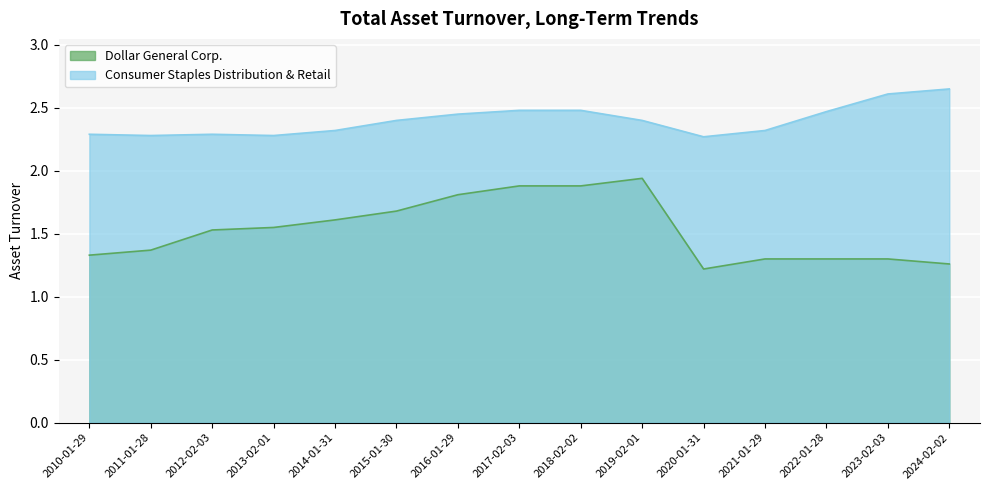

The value of Consumer Staples Distribution & Retail at 2012-02-03 is 1.5. True or false?

False